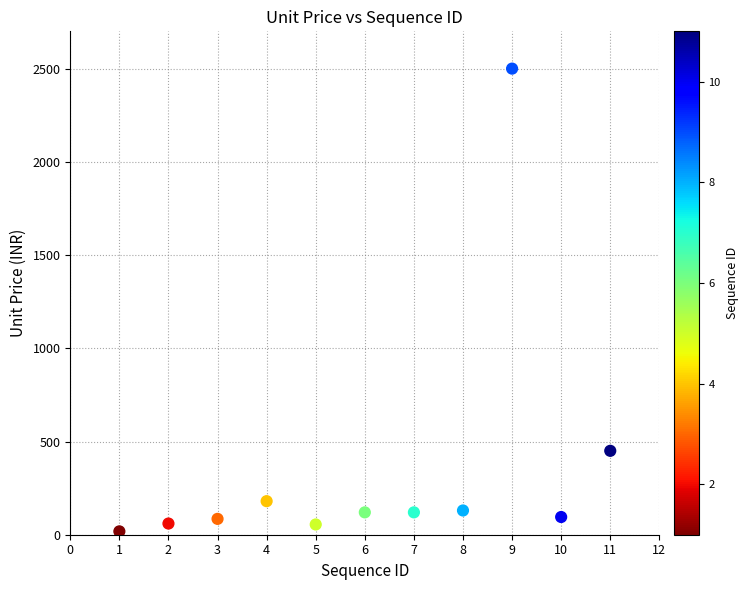

What Y value in the scatter plot is closest to 1259?

450